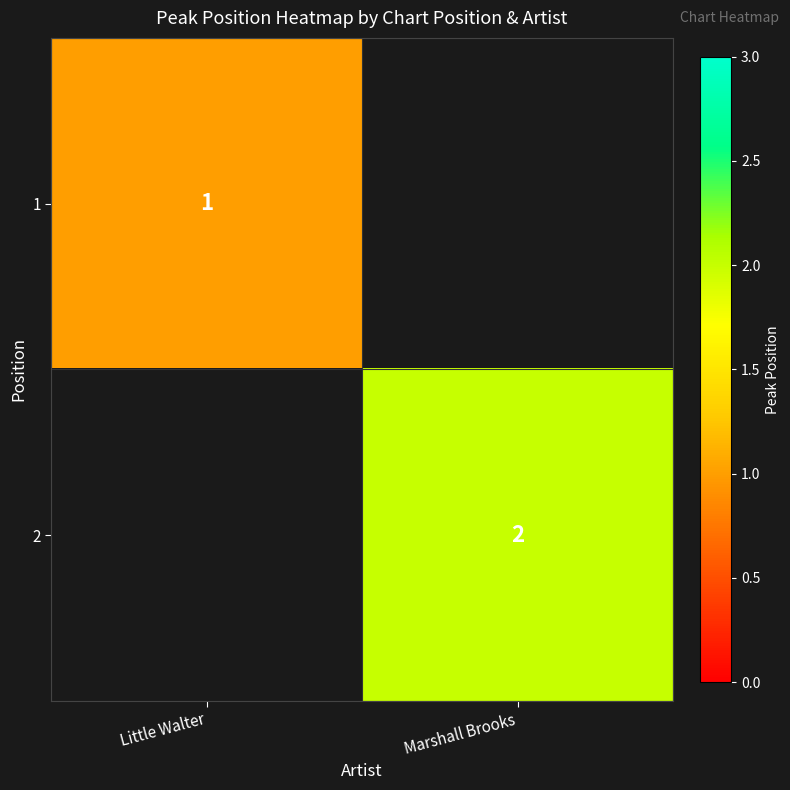

The value of 1 at Little Walter is 0. True or false?

False